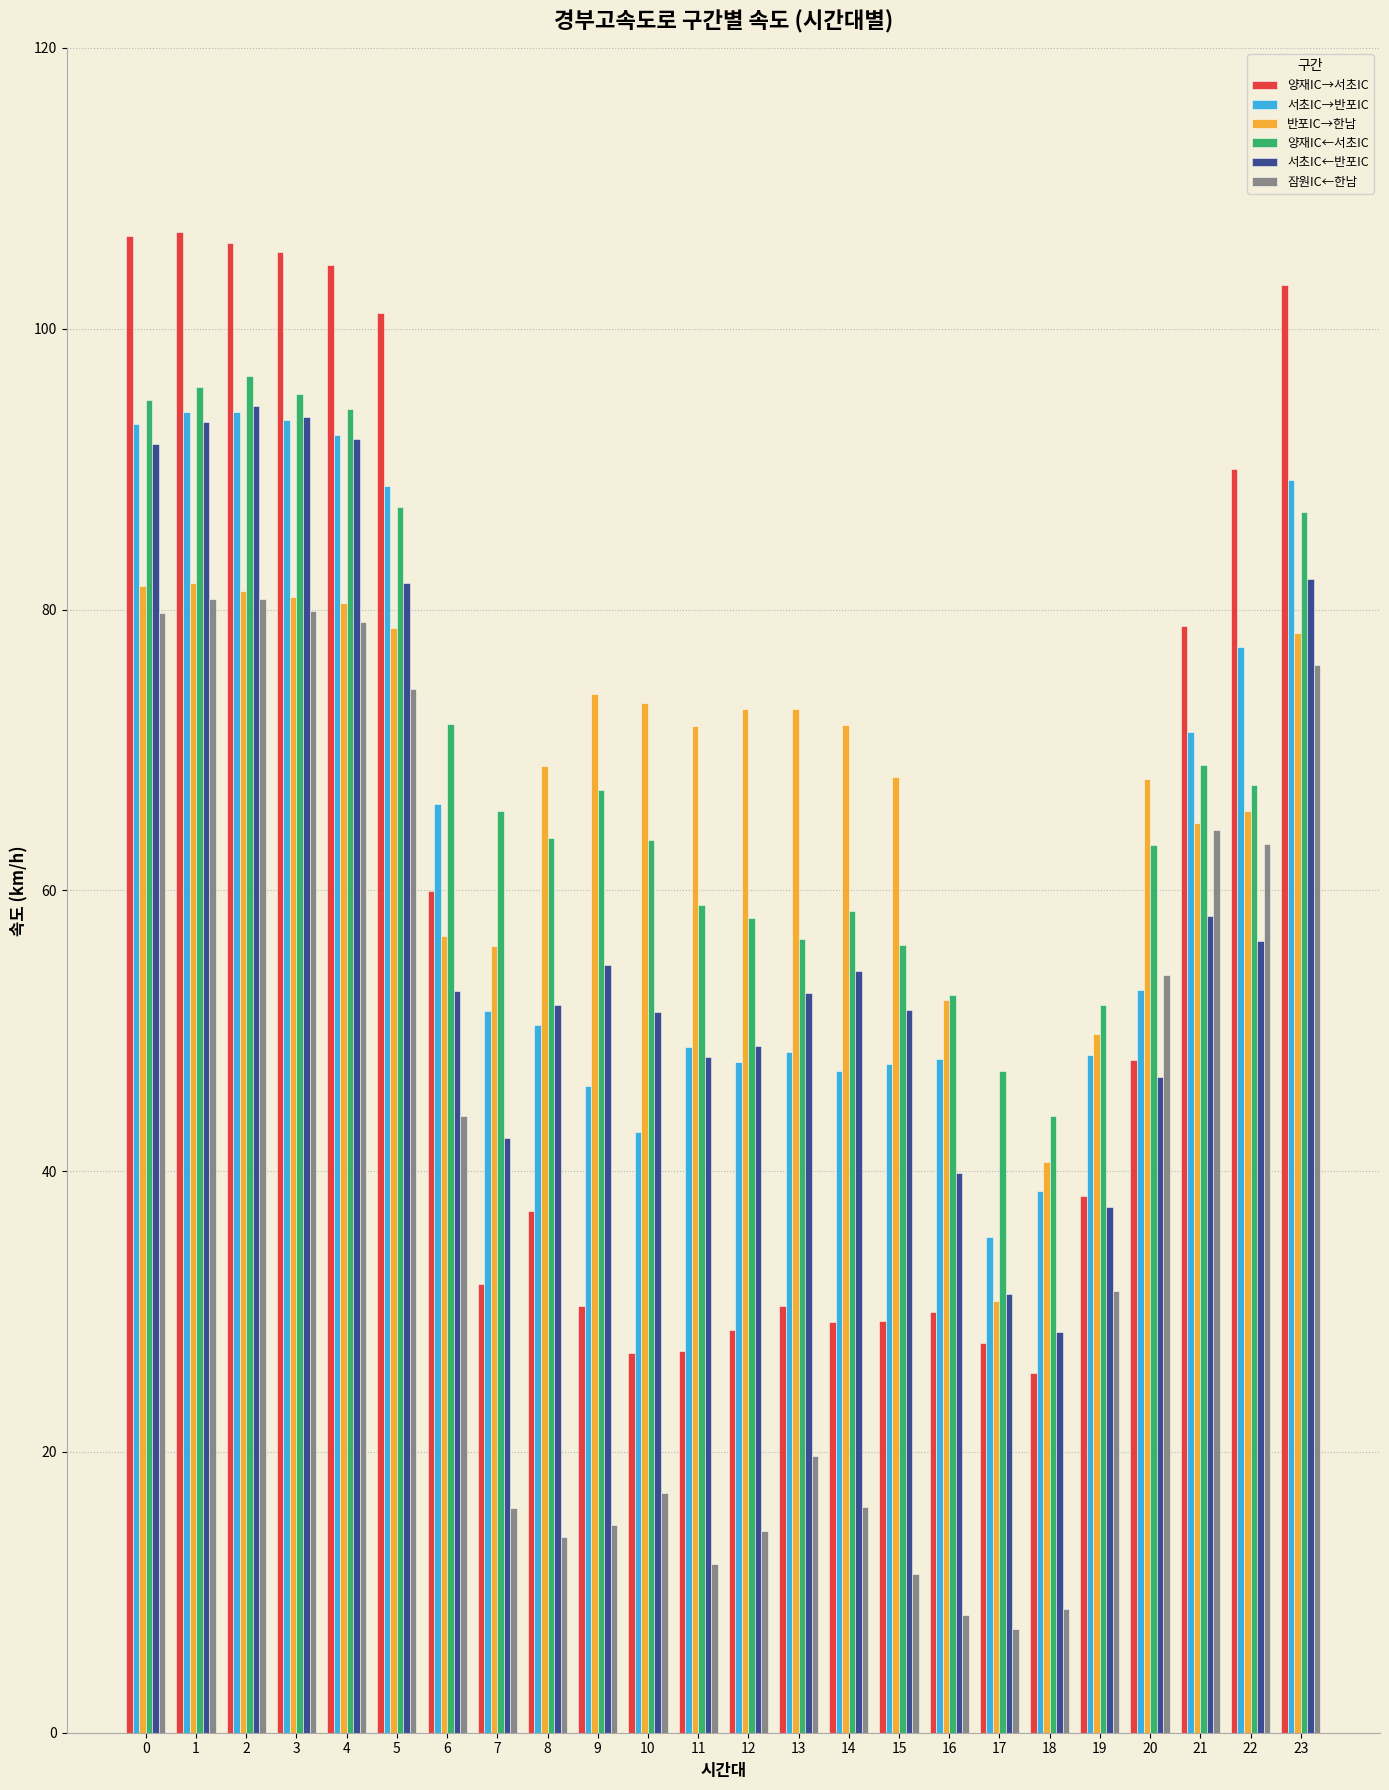

At 0, list the series in order from smallest to largest.

잠원IC←한남, 반포IC→한남, 서초IC←반포IC, 서초IC→반포IC, 양재IC←서초IC, 양재IC→서초IC